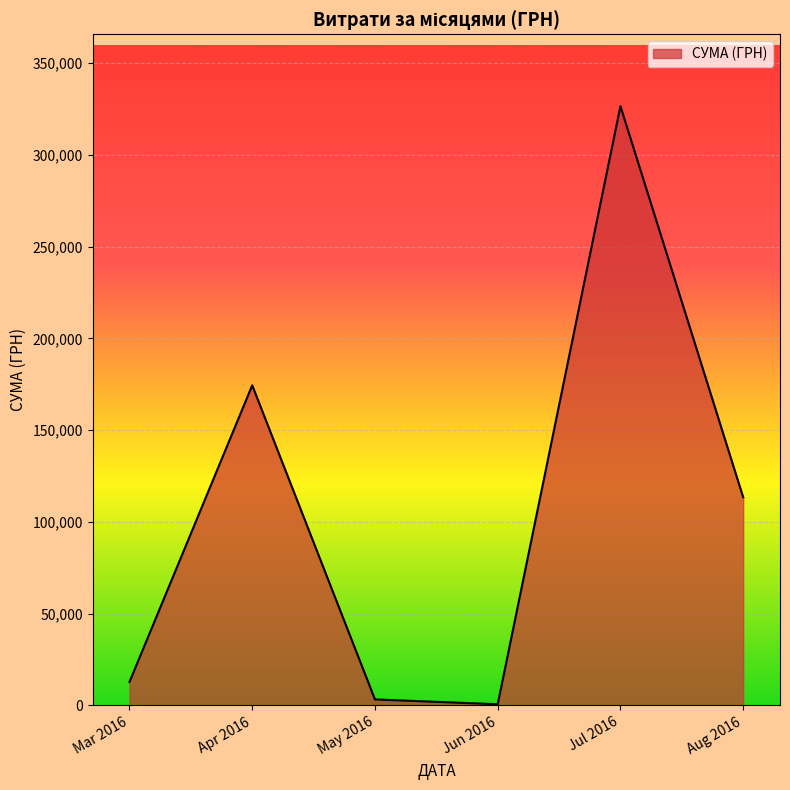

Is it true that the value at Jul 2016 is 452244.3?

False